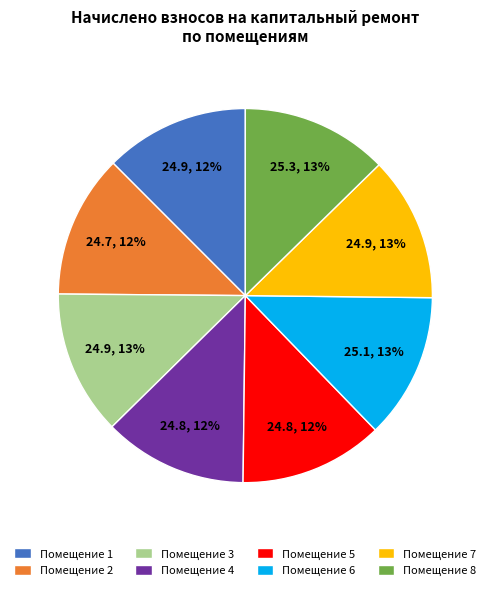

How many slices are in this pie chart?

8